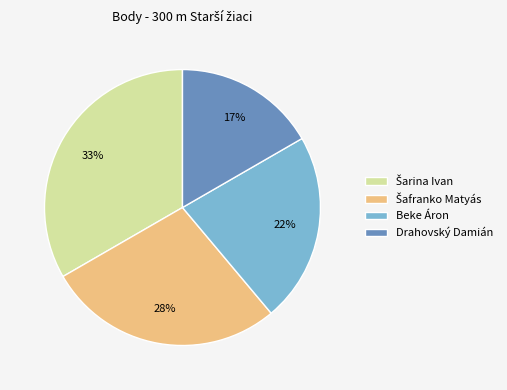

Is Beke Áron the majority of the pie?

No